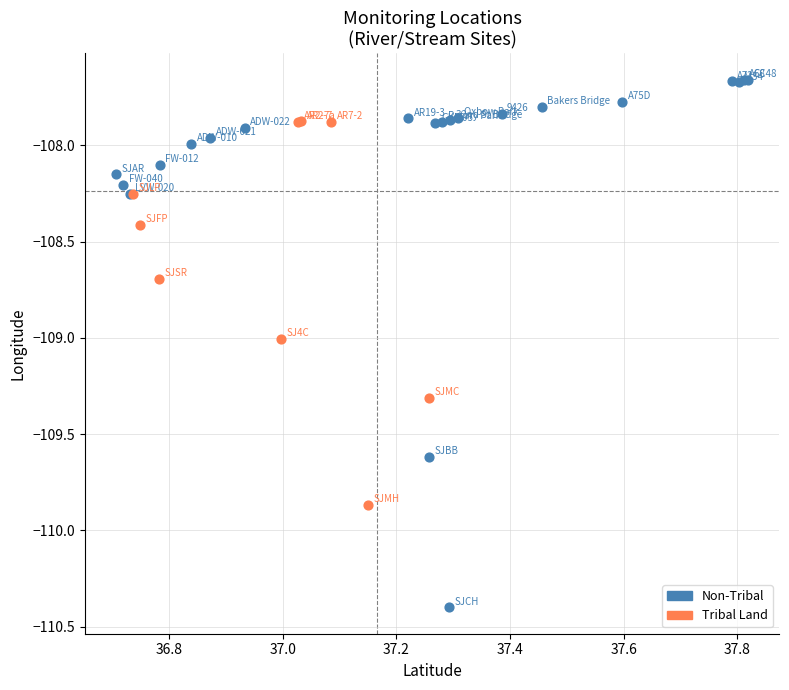

Which series has the widest spread of Y values?

Non-Tribal